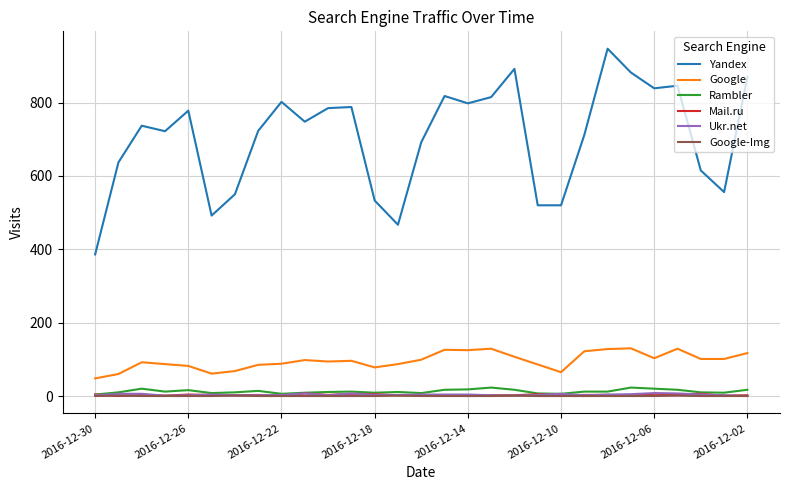

Which series has the largest total across all categories?

Yandex